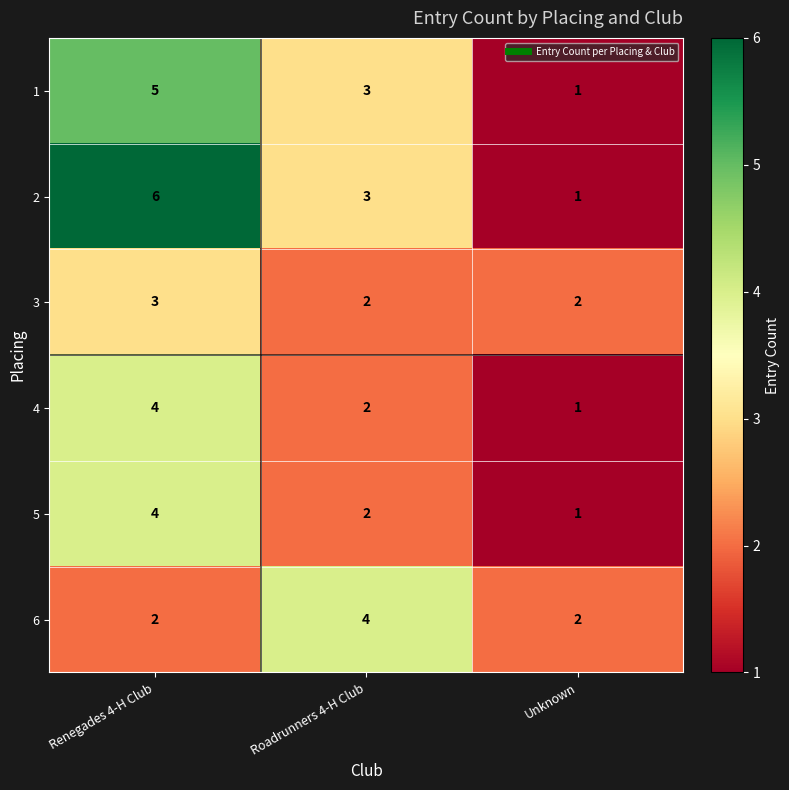

What is the difference between the maximum and second lowest values in the 2 series?

3